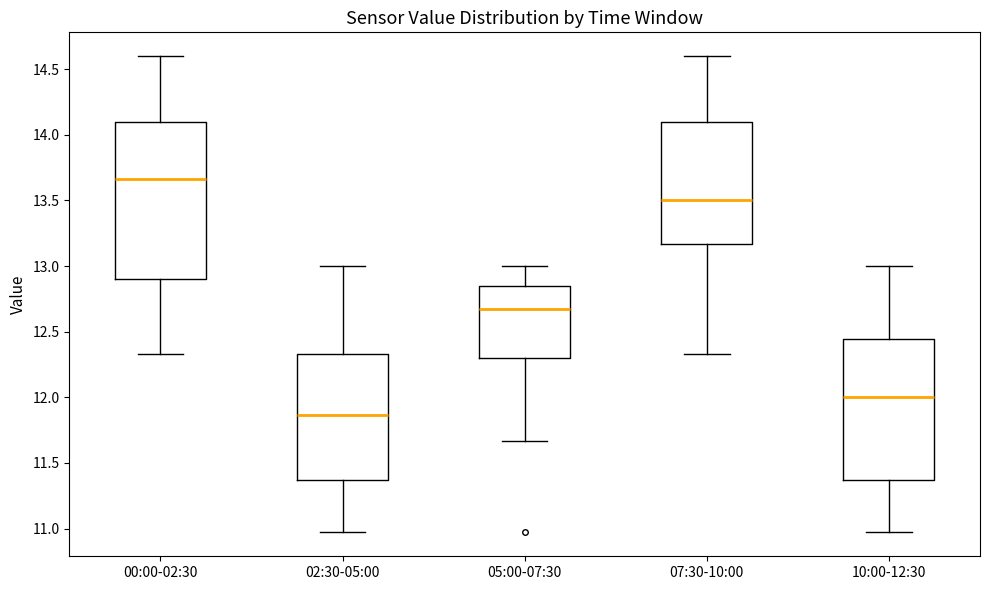

Which box's median line is the highest?

00:00-02:30